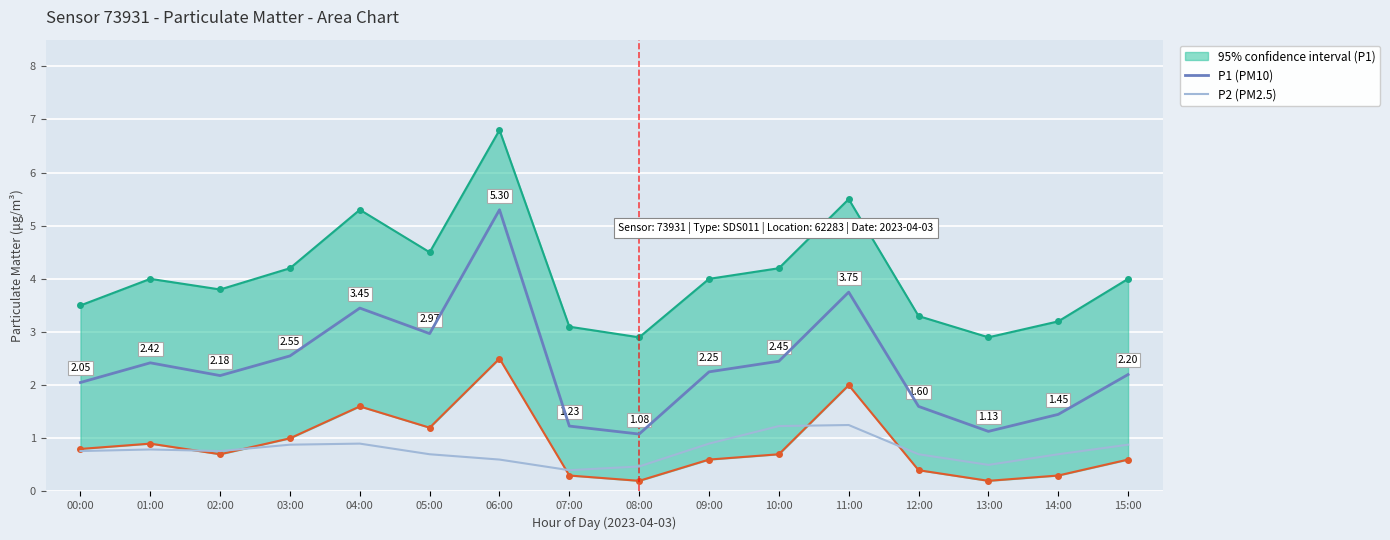

Where is the first local maximum for P2 (PM2.5)?

01:00